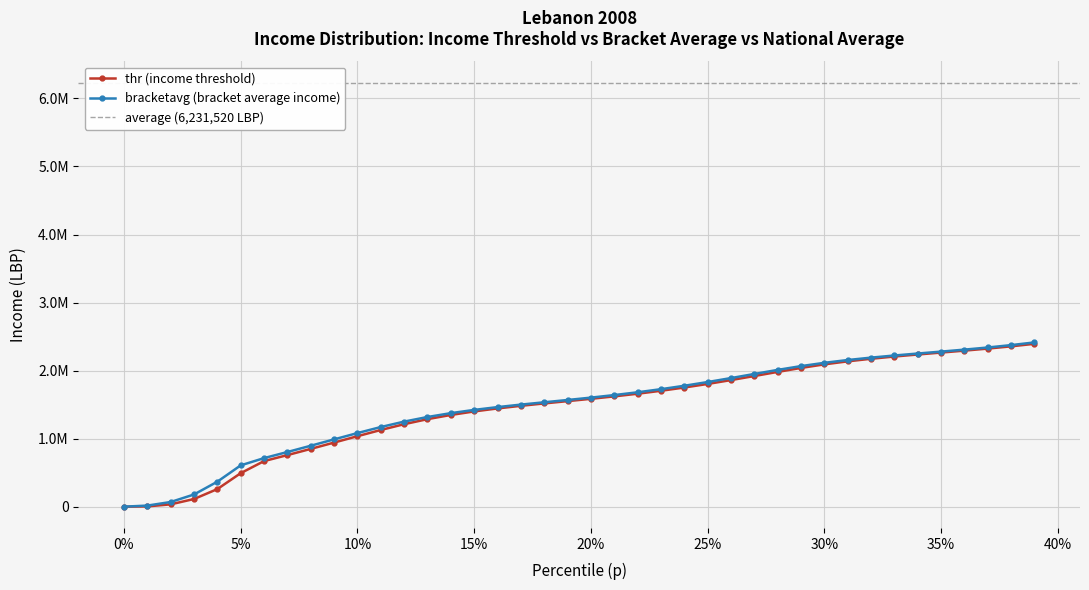

Reading left to right, transcribe all the data shown in this chart.

thr: 1135.6	5948.6	36488.3	114637.6	260809.7	494559.7	671840.6	760018.1	850978.6	944033.7	1037553.6	1128829.4	1213922.0	1287881.0	1349621.1	1401371.6	1445400.8	1483911.0	1519005.2	1552650.0	1586634.0	1622520.9	1661595.1	1704800.2	1752668.0	1805237.4	1861963.2	1921611.5	1982142.0	2040575.1	2092937.0	2137300.2	2175131.8	2208121.8	2237952.5	2266275.8	2294686.5	2324690.8	2357669.5	2394832.5
bracketavg: 2377.1	18132.2	70729.1	181229.6	369589.0	609249.3	715691.1	805281.8	897384.1	990850.2	1083522.6	1172090.6	1251991.9	1319679.2	1376233.5	1423936.6	1465026.4	1501658.5	1535870.9	1569544.8	1604360.6	1641747.4	1682824.4	1728335.8	1778573.9	1833294.0	1891615.6	1951911.9	2011685.0	2067433.9	2115733.2	2156690.0	2191959.8	2223231.0	2252172.2	2280409.5	2309496.0	2340878.8	2375857.5	2415534.0